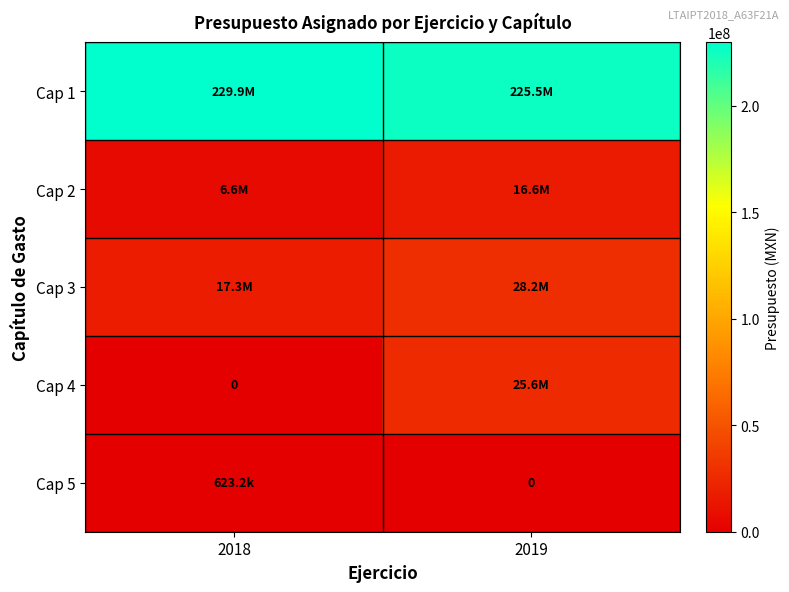

Which series has the largest range (max minus min)?

Cap 4